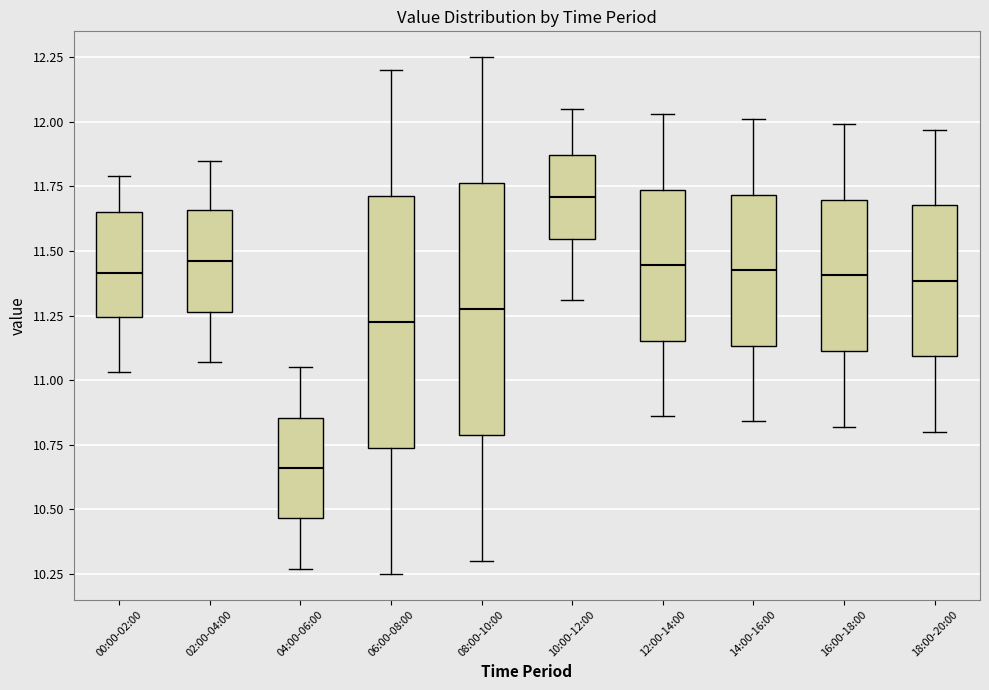

Reading left to right, transcribe this box plot: for each box, give where its median line is, the range the box spans, and where its two whiskers end, as read against the y-axis. The values are not printed on the chart, so give them approximately, as read against the axis.

00:00-02:00: median 11.40, box 11.25 to 11.65, whiskers 11.05 to 11.80
02:00-04:00: median 11.45, box 11.25 to 11.65, whiskers 11.05 to 11.85
04:00-06:00: median 10.65, box 10.45 to 10.85, whiskers 10.25 to 11.05
06:00-08:00: median 11.25, box 10.75 to 11.70, whiskers 10.25 to 12.20
08:00-10:00: median 11.30, box 10.80 to 11.75, whiskers 10.30 to 12.25
10:00-12:00: median 11.70, box 11.55 to 11.85, whiskers 11.30 to 12.05
12:00-14:00: median 11.45, box 11.15 to 11.75, whiskers 10.85 to 12.05
14:00-16:00: median 11.45, box 11.15 to 11.70, whiskers 10.85 to 12.00
16:00-18:00: median 11.40, box 11.10 to 11.70, whiskers 10.80 to 12.00
18:00-20:00: median 11.40, box 11.10 to 11.70, whiskers 10.80 to 11.95